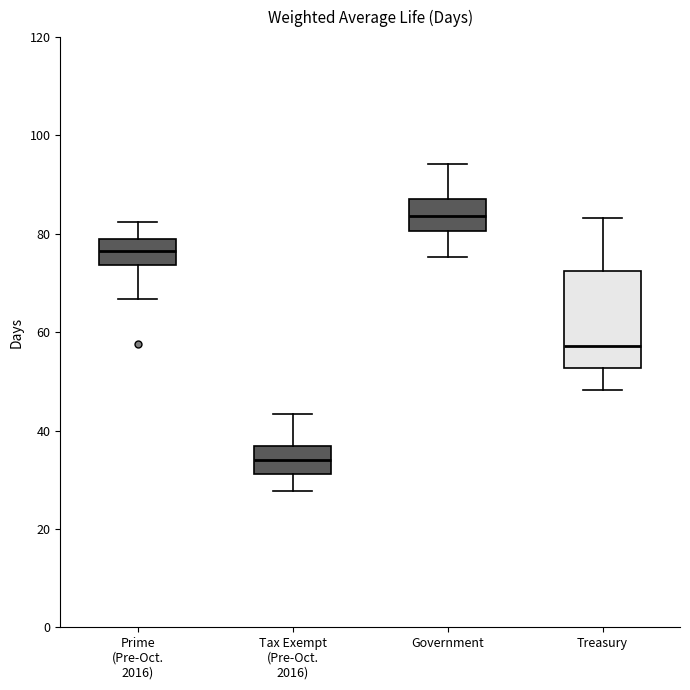

Which box has the highest median line?

Government